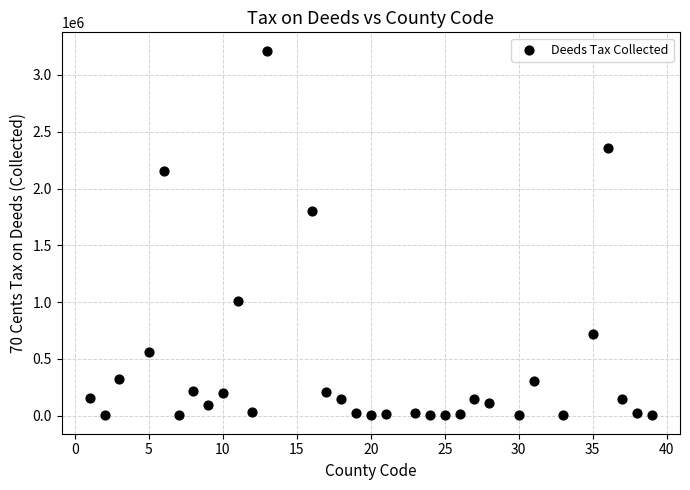

What is the range of Y values (max minus min)?

3213389.0